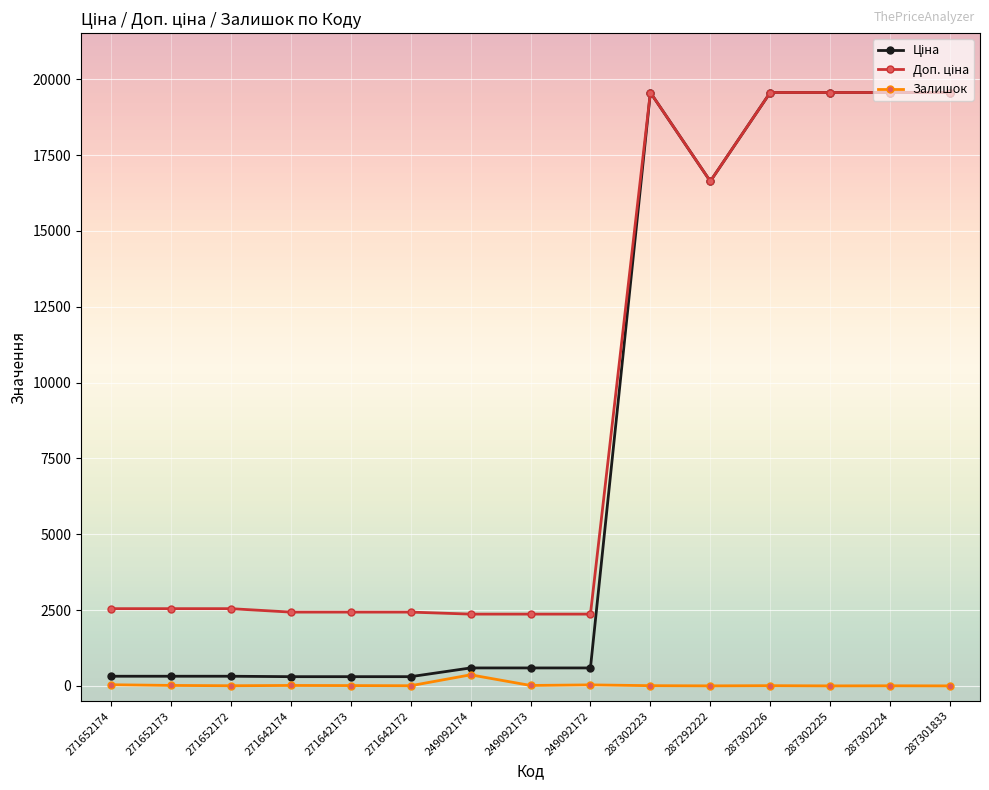

What is the label of the 14th point from the left?

287302224